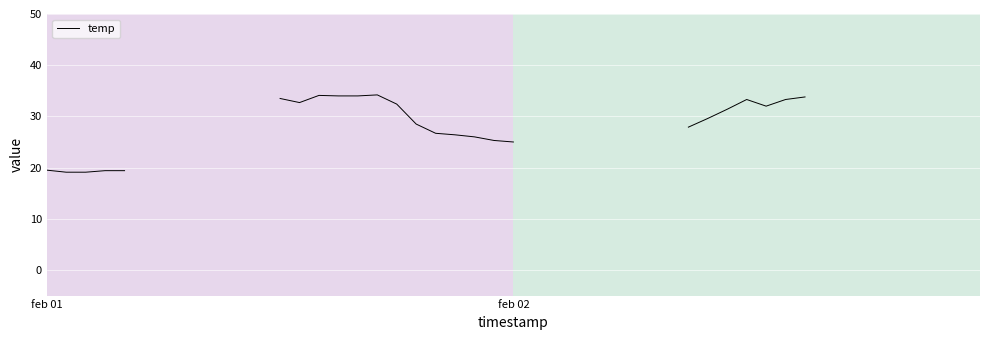

How many points are lower than both their immediate neighbors (excluding endpoints)?

2